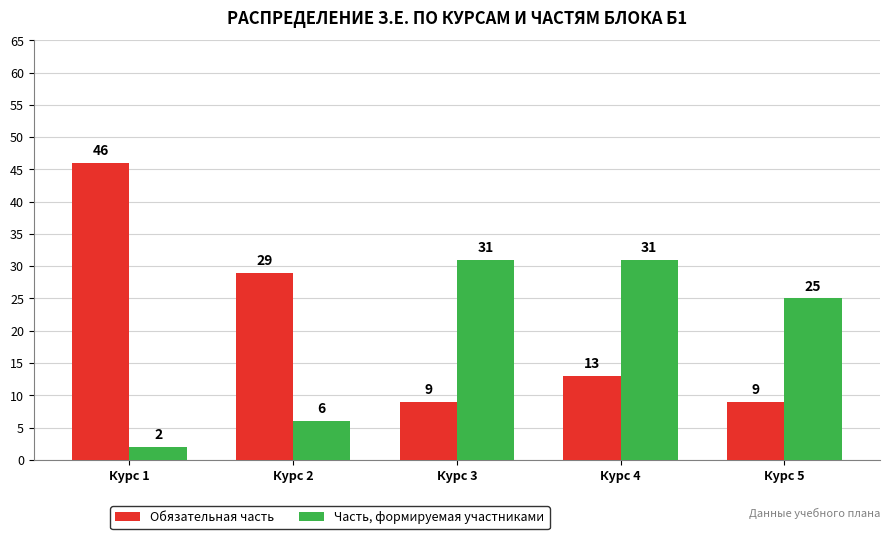

Rank the series at Курс 4 from highest to lowest value.

Часть, формируемая участниками, Обязательная часть